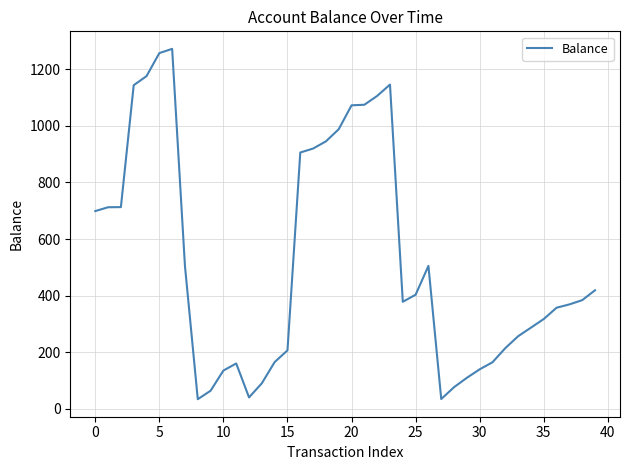

What is the smallest value displayed?

33.4